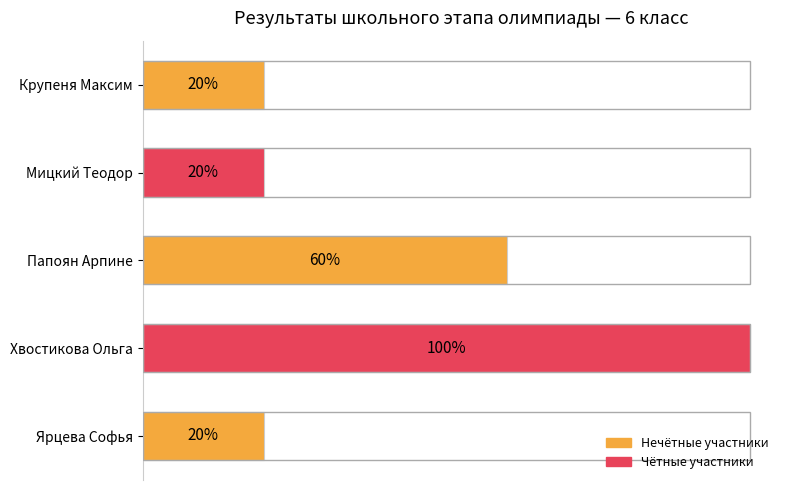

What is the label of the 1st bar from the top?

Крупеня Максим